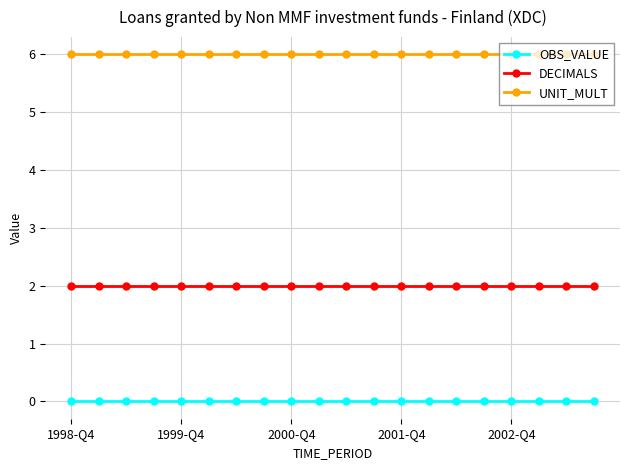

At how many categories does at least one series exceed 4?

20